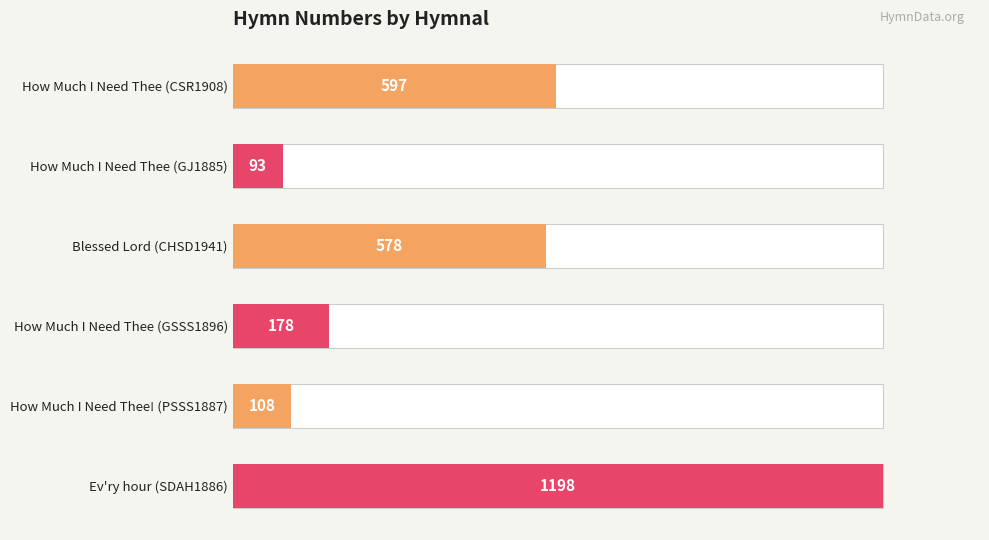

What is the value of the 2nd bar from the left?

93